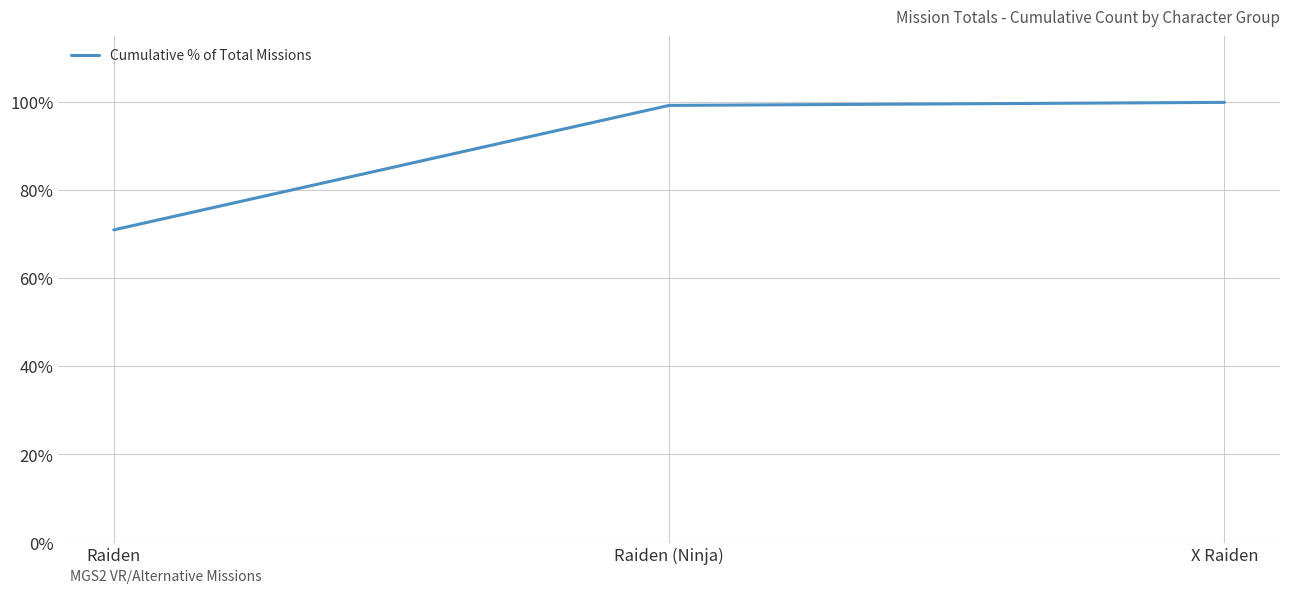

Which label corresponds to the smallest value in the chart?

Raiden